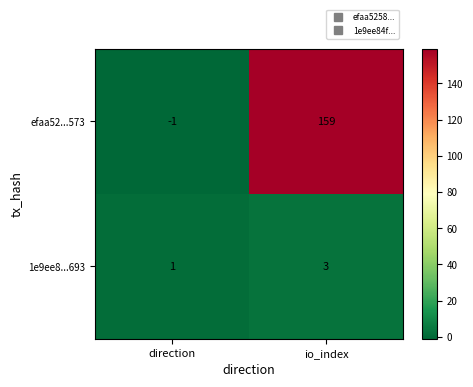

Count the number of categories in the chart.

2